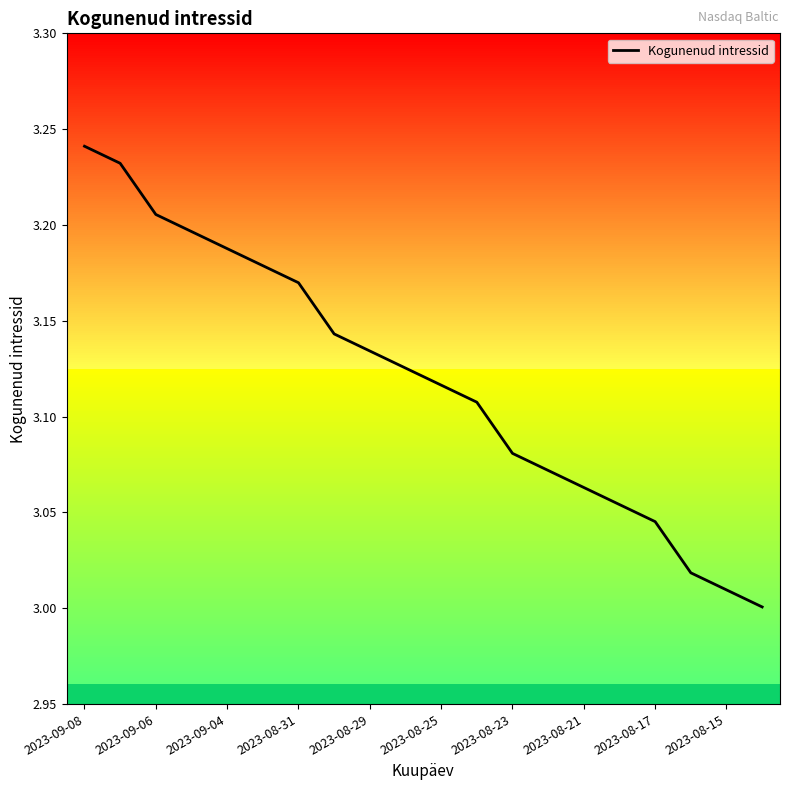

At which category does the chart reach its peak across all series?

2023-09-08